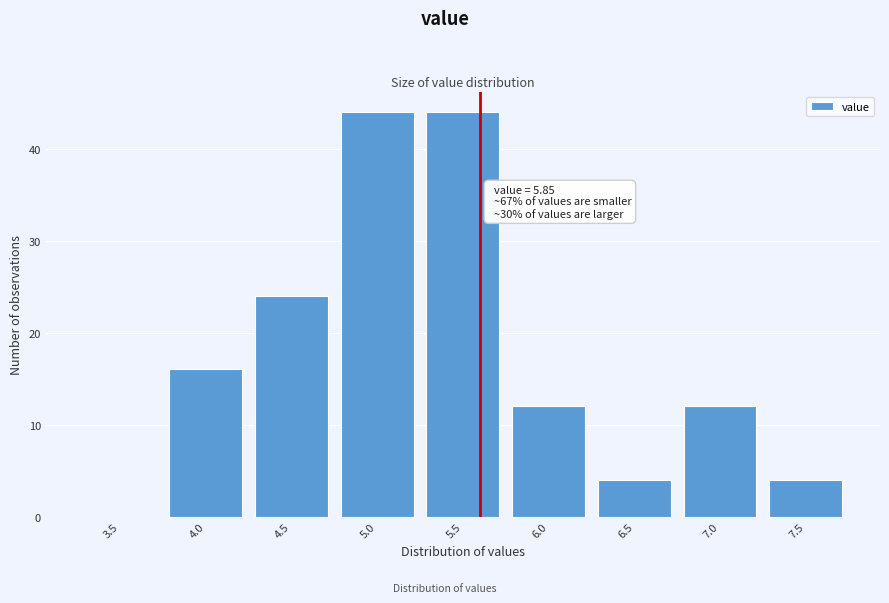

Reading right to left, list all the values displayed in this chart.

7.5=4	7.0=12	6.5=4	6.0=12	5.5=44	5.0=44	4.5=24	4.0=16	3.5=0